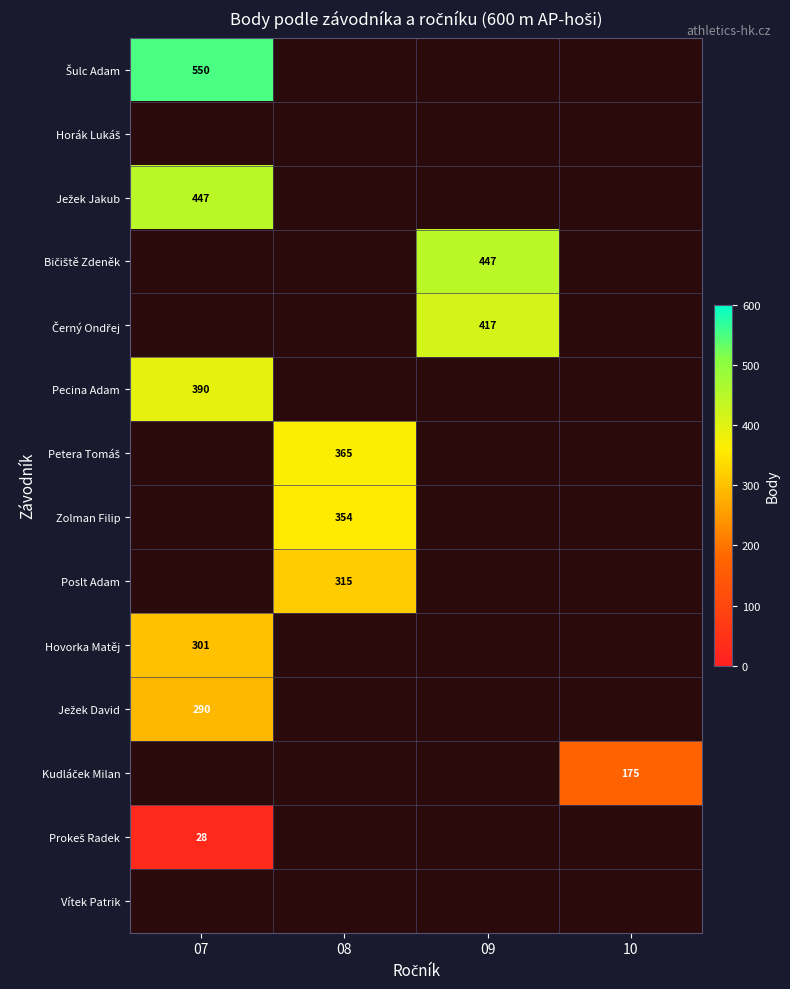

What is the spread (max minus min) of values at 07?

522.0